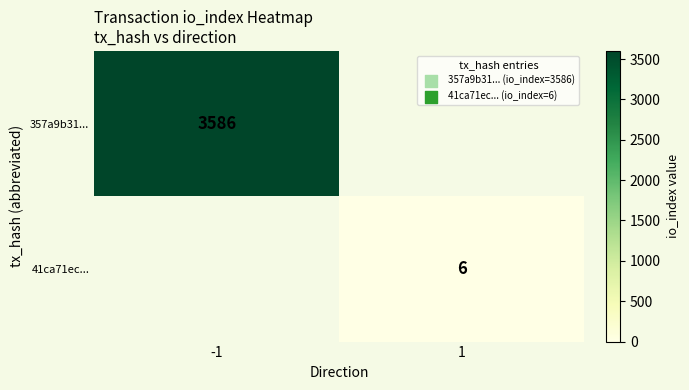

The 357a9b31... series shows 3586 at -1. True or false?

True